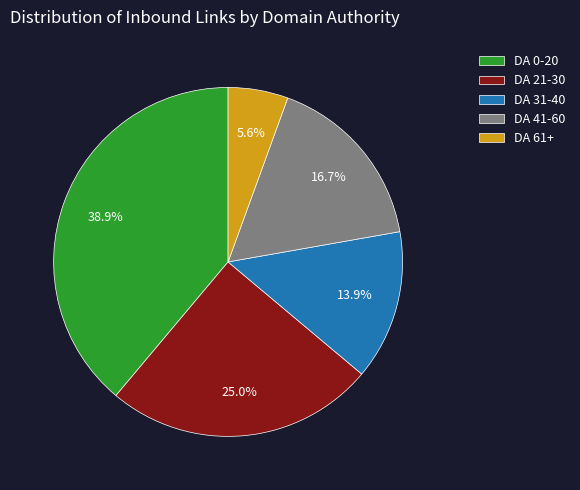

Which category has the biggest portion of the pie?

DA 0-20